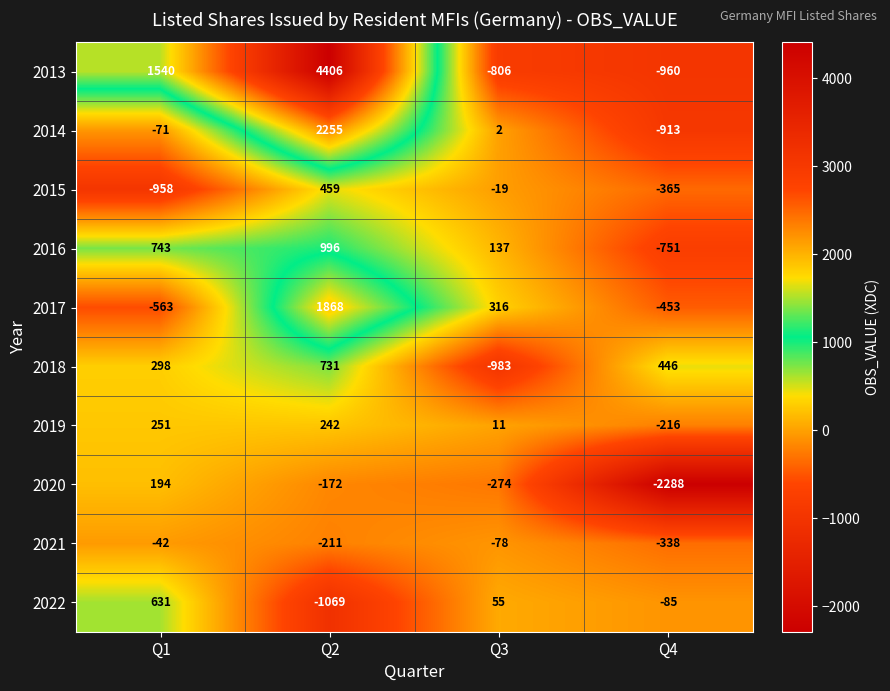

The 2019 series shows -216 at Q4. True or false?

True